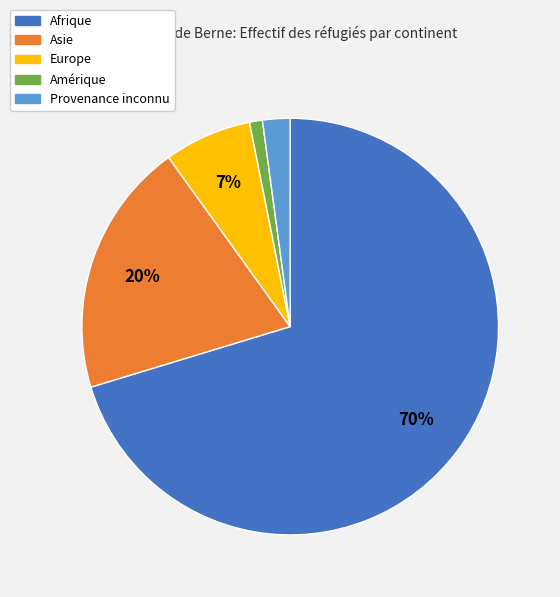

What is the majority slice?

Afrique